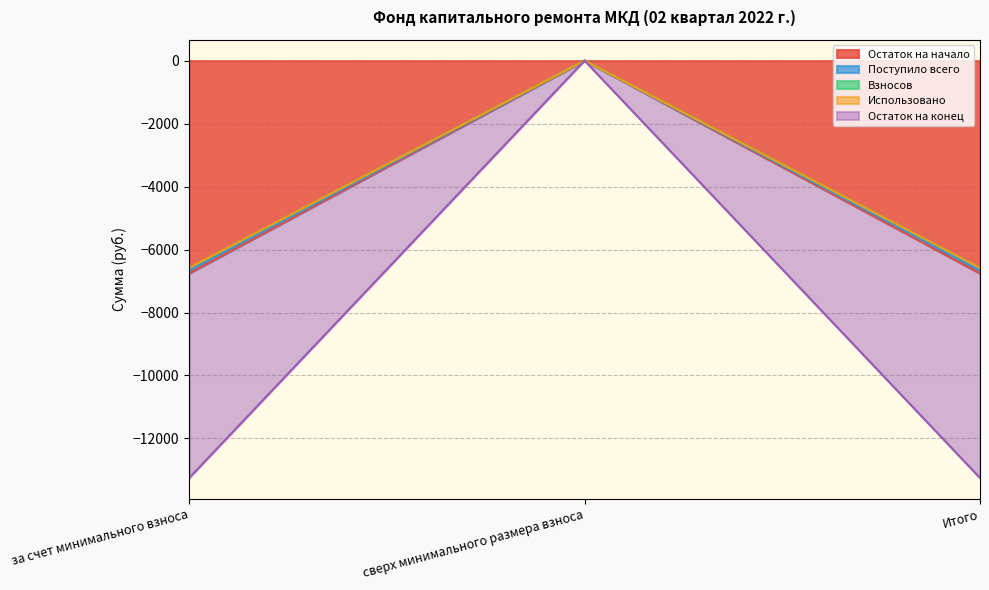

What position from the left is за счет минимального взноса?

1